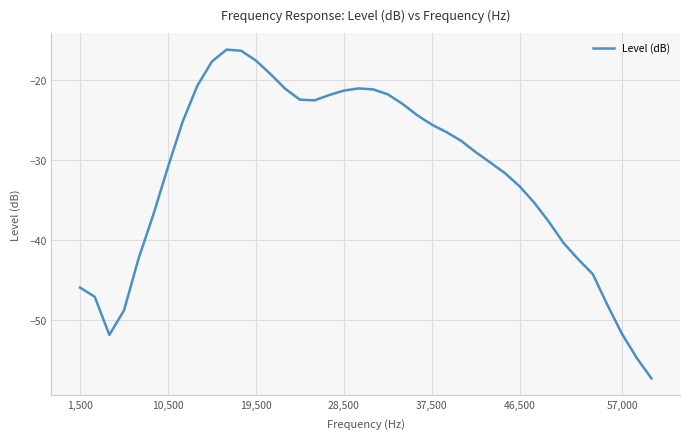

What is the greatest value displayed?

-16.2